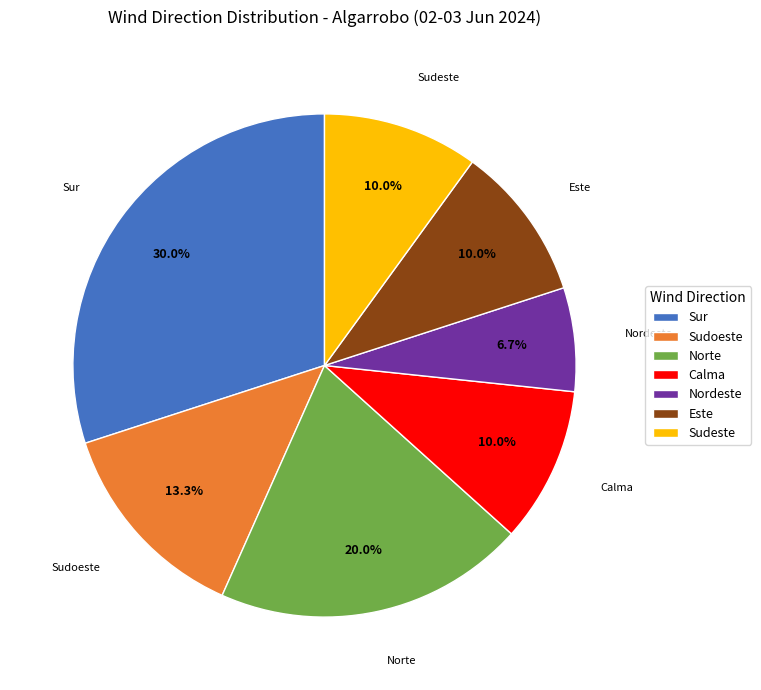

How many slices are in this pie chart?

7